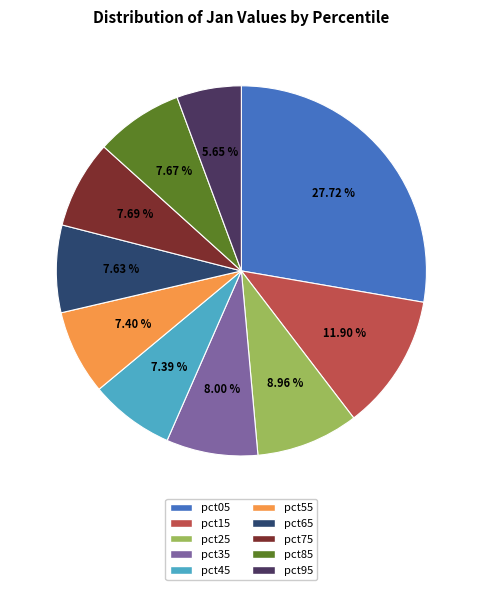

How many slices are in this pie chart?

10